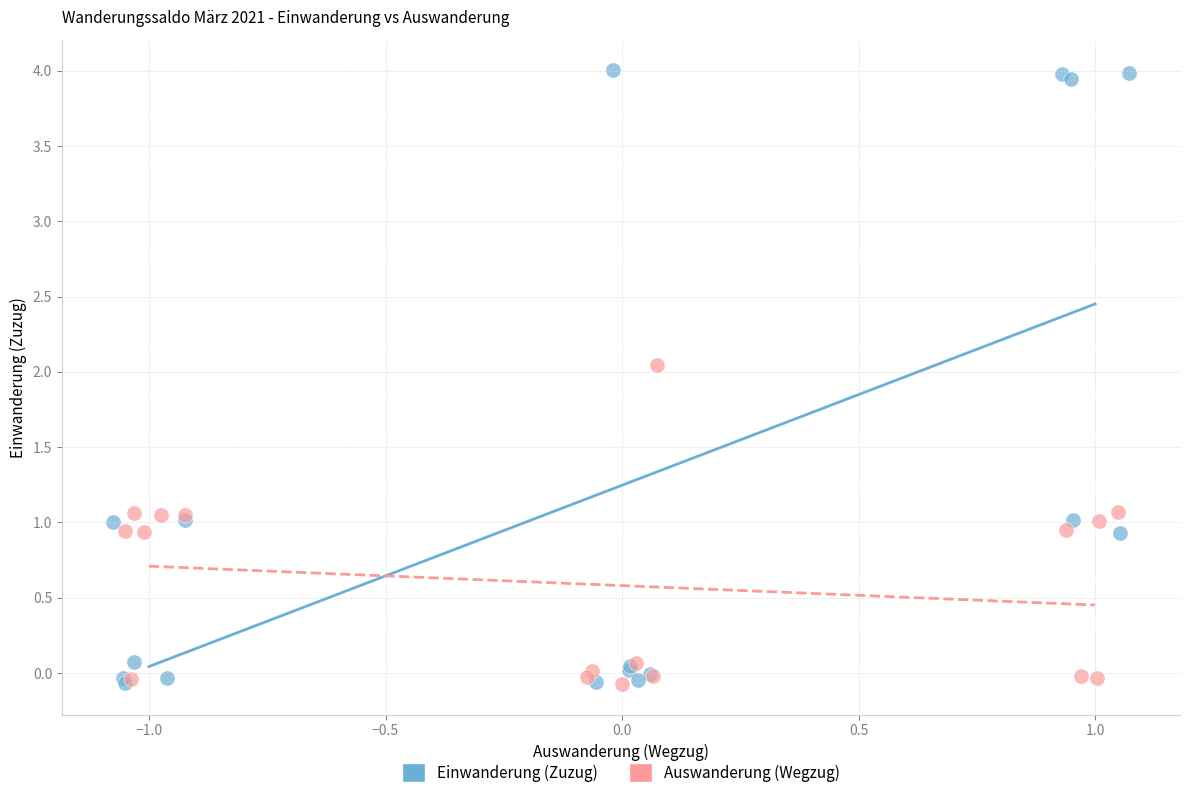

Which series has the widest spread of Y values?

Einwanderung (Zuzug)